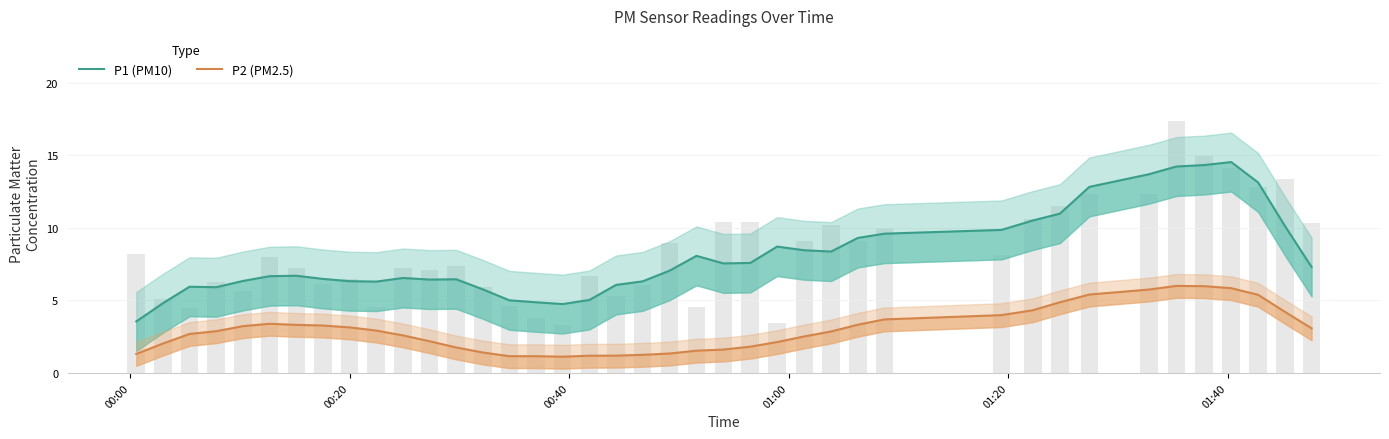

What is the difference between the second highest and second lowest values in the P2 (PM2.5) series?

4.8